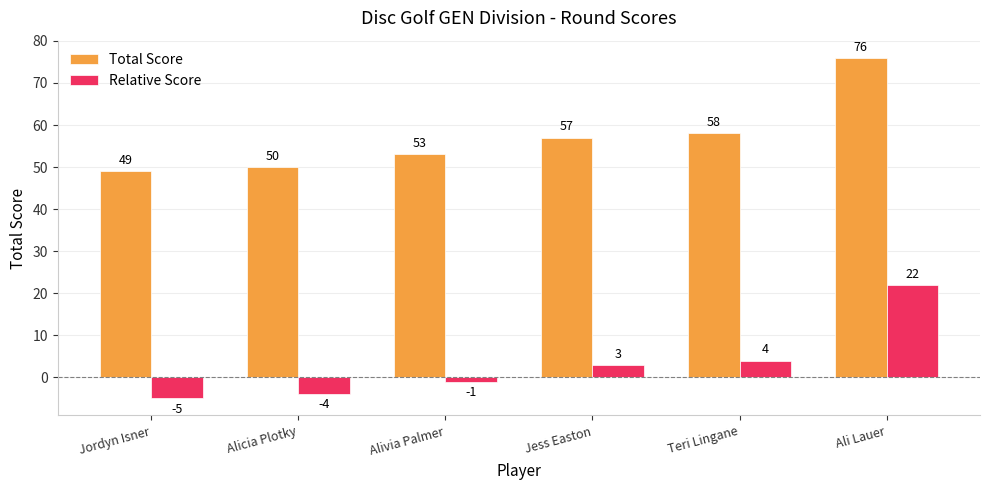

What is the sum of the Relative Score values at Teri Lingane and Alivia Palmer?

3